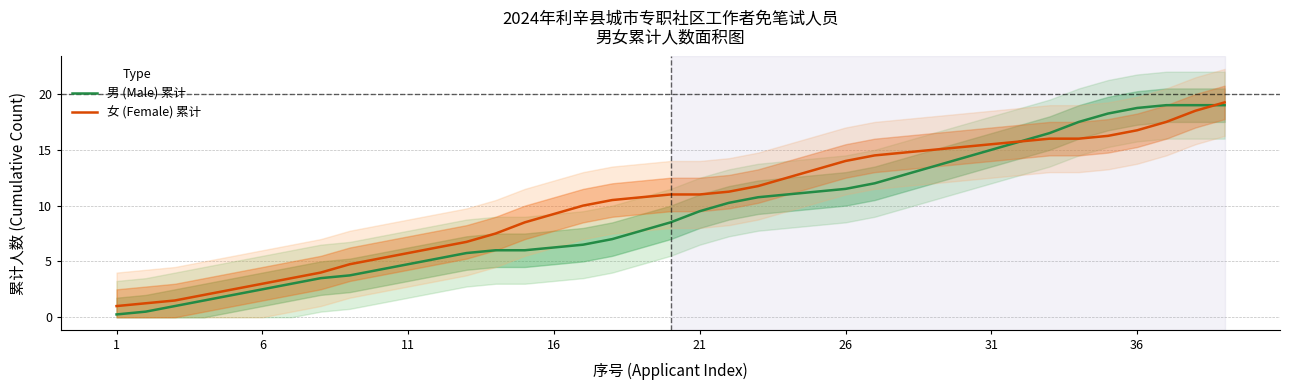

What is the difference between the maximum and minimum values in the 男 (Male) 累计 series?

18.8